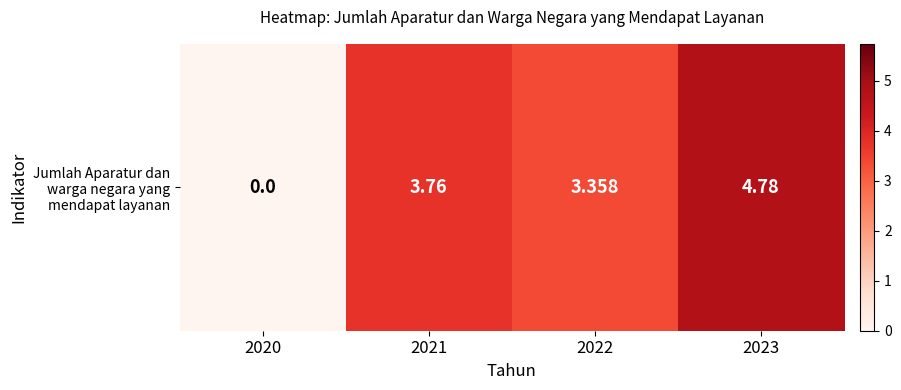

Reading left to right, extract all data points from this chart.

2020=0.0	2021=3.8	2022=3.4	2023=4.8